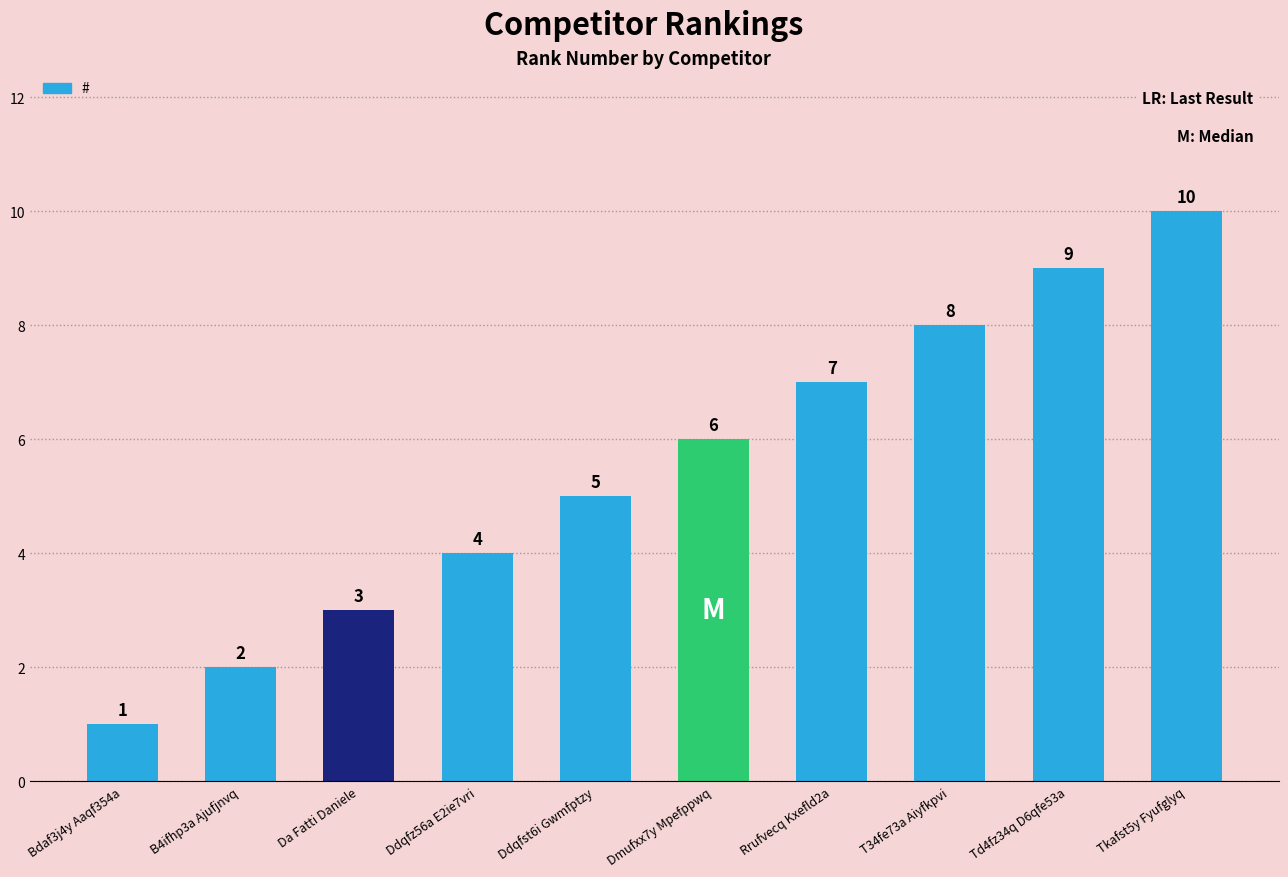

Reading left to right, list all the values displayed in this chart.

1	2	3	4	5	6	7	8	9	10